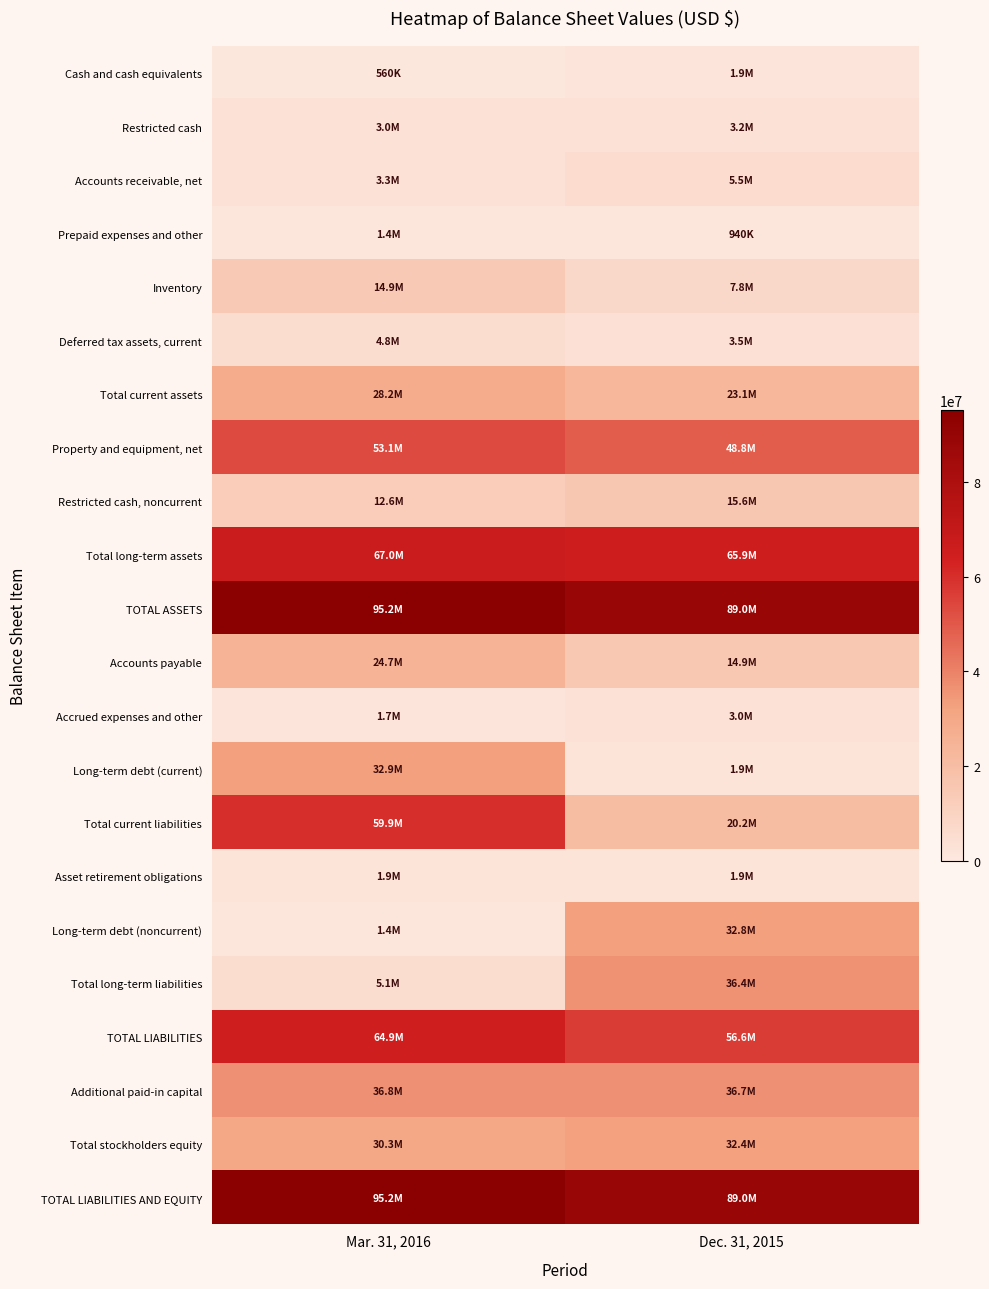

What is the total value across all series at Dec. 31, 2015?

591233075